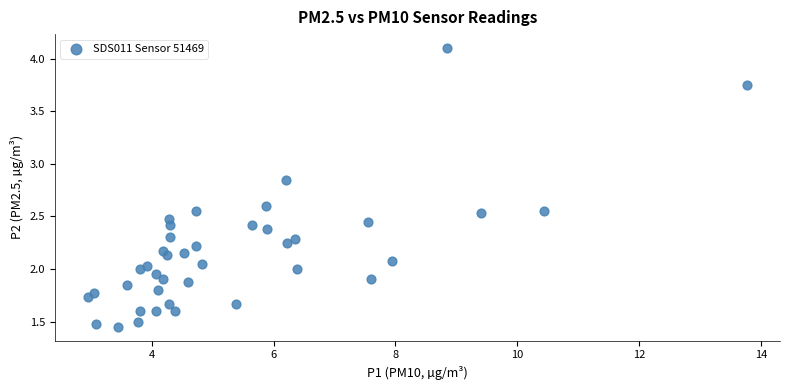

What is the range of X values (max minus min)?

10.8